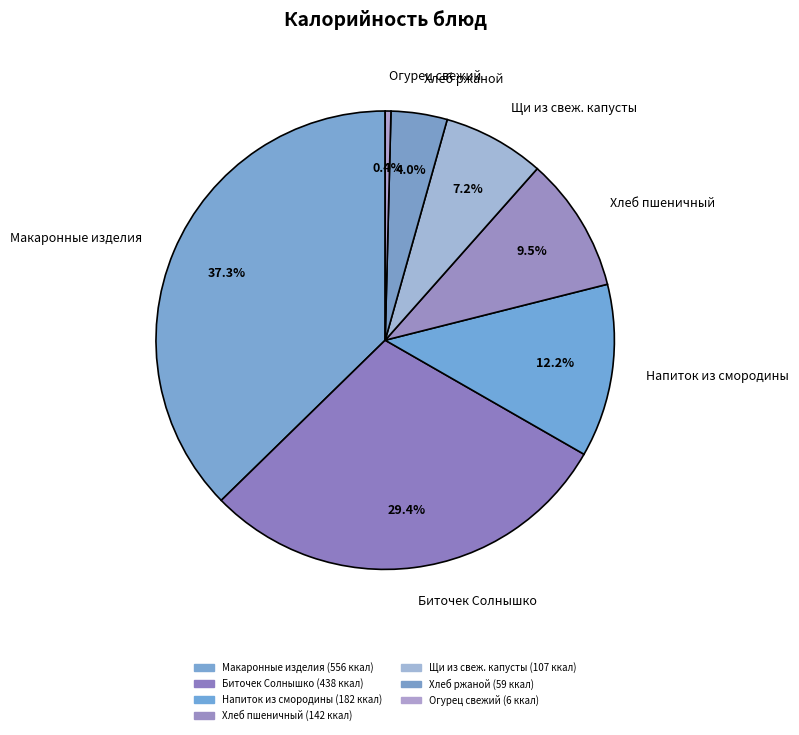

What is the largest slice in the pie chart?

Макаронные изделия